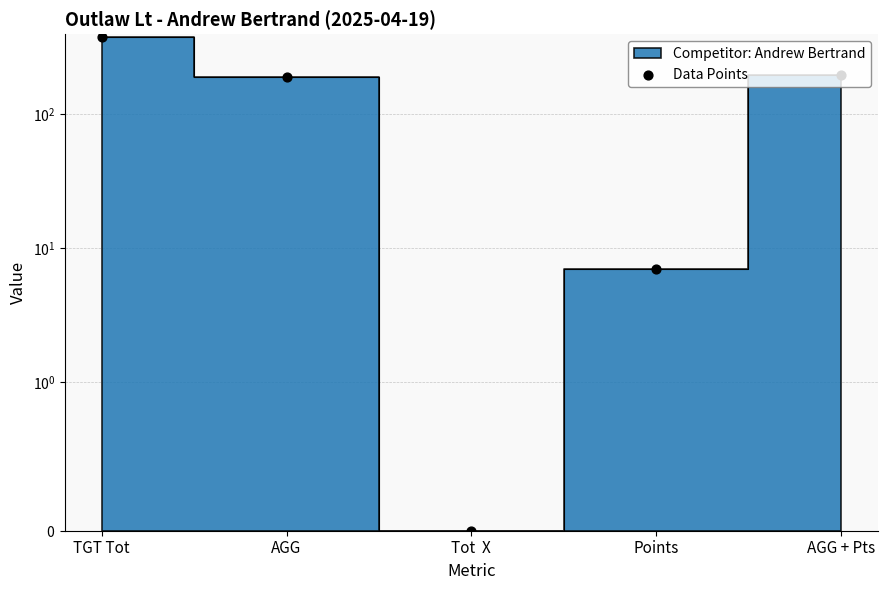

Between Points and TGT Tot, which is larger?

TGT Tot